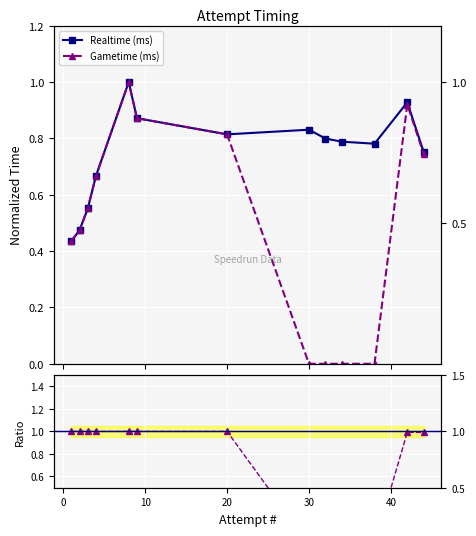

What is the total value across all series at 0?

1.9